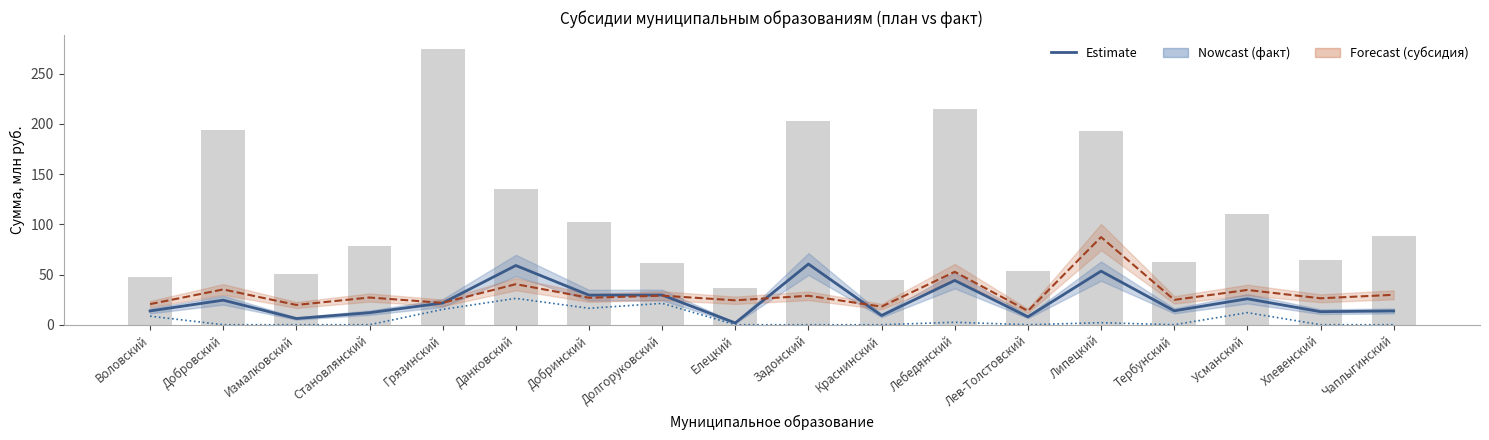

List the labels in order of Субсидия факт value, smallest first.

Добровский, Измалковский, Становлянский, Елецкий, Задонский, Краснинский, Лев-Толстовский, Тербунский, Хлевенский, Чаплыгинский, Липецкий, Лебедянский, Воловский, Усманский, Грязинский, Добринский, Долгоруковский, Данковский